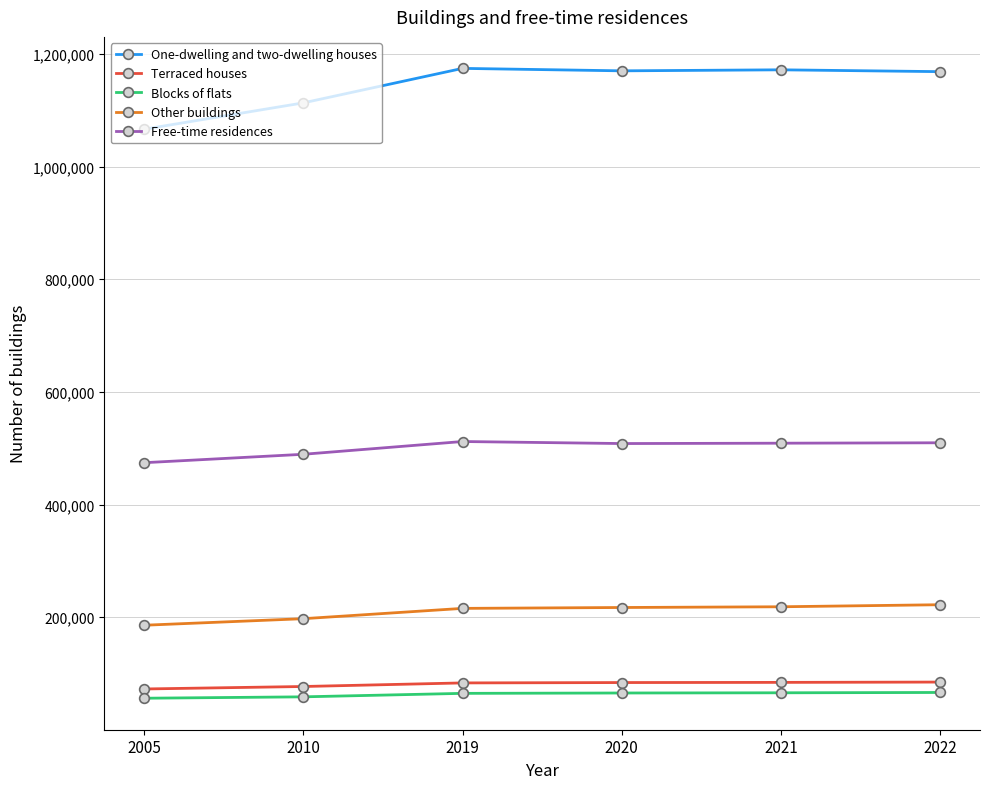

What is the value of the Free-time residences point at the 6th from the left?

509652